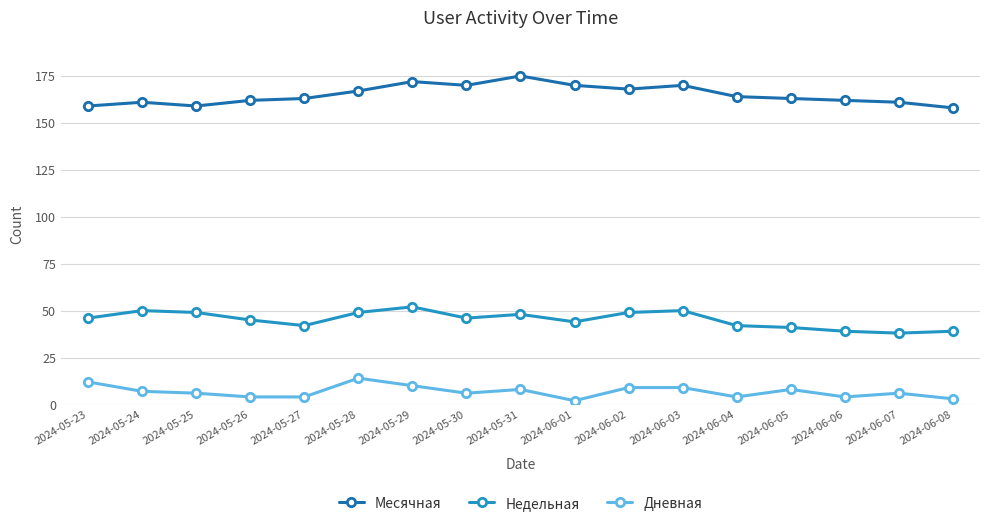

How many lines are shown in the chart?

3